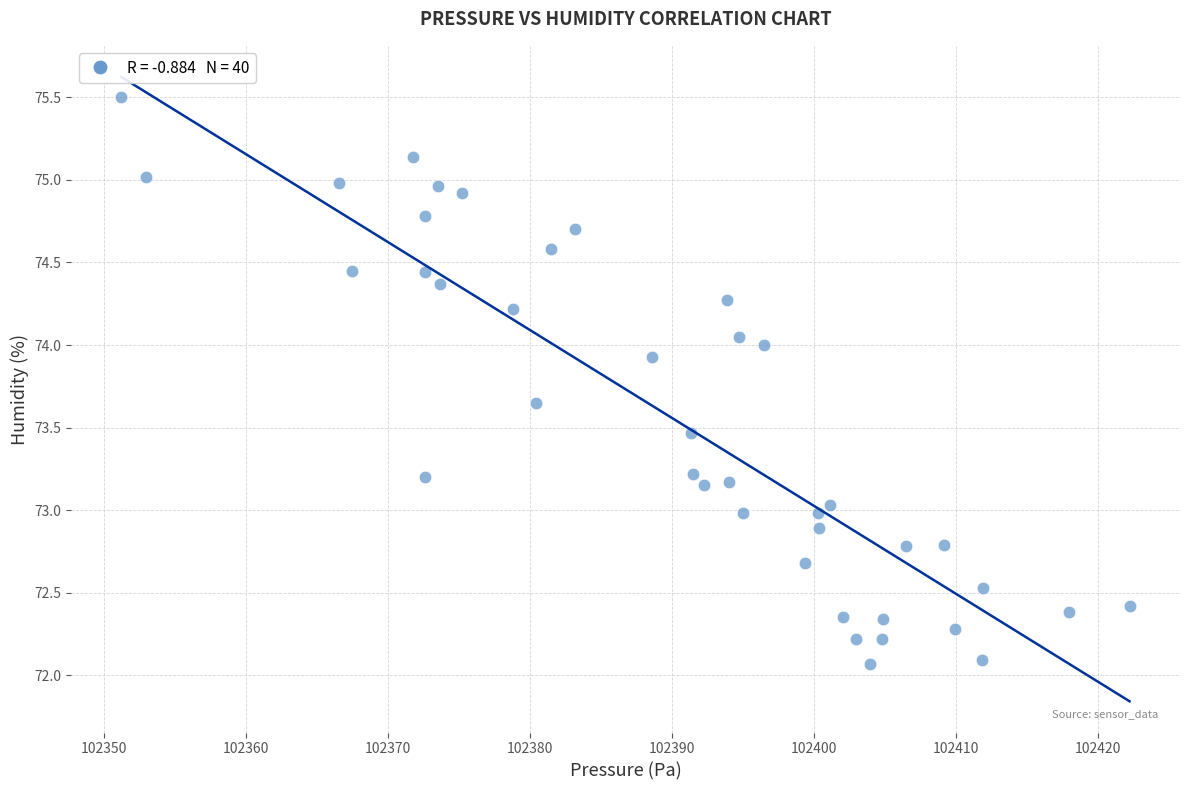

What is the range of Y values (max minus min)?

3.4